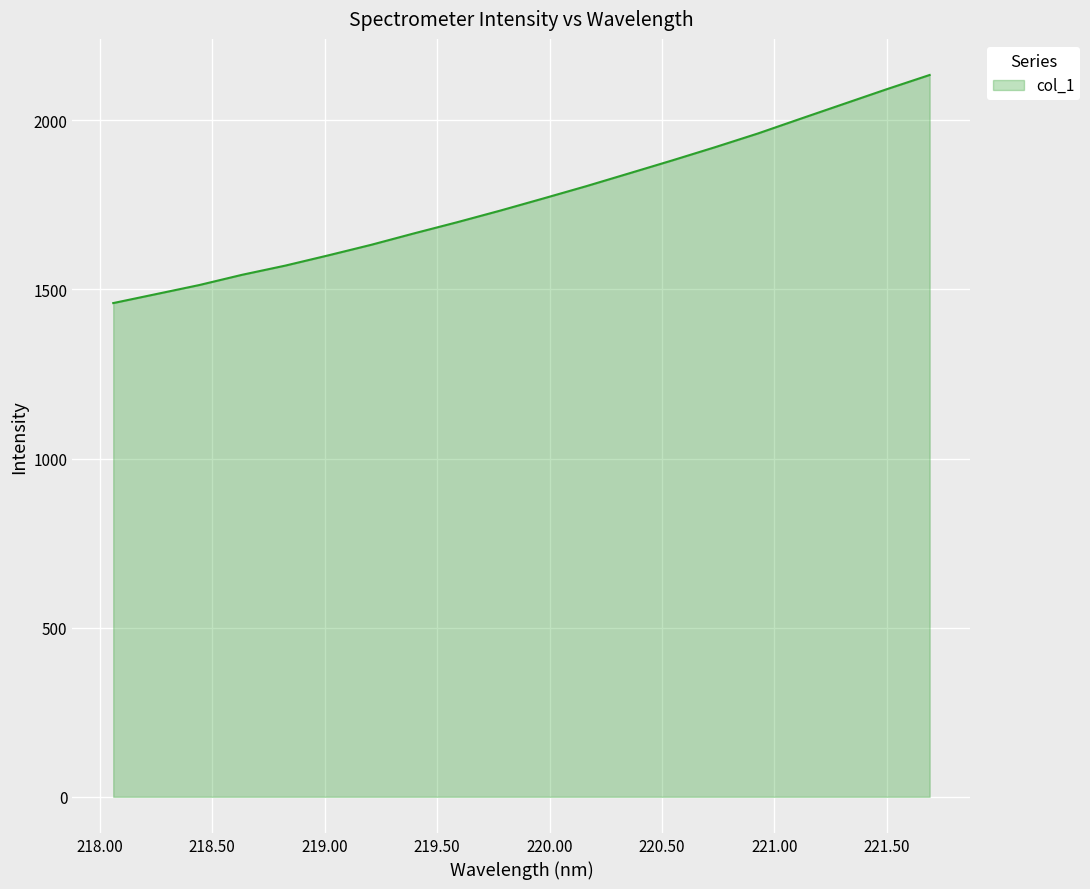

What is the maximum value shown in the chart?

2133.7